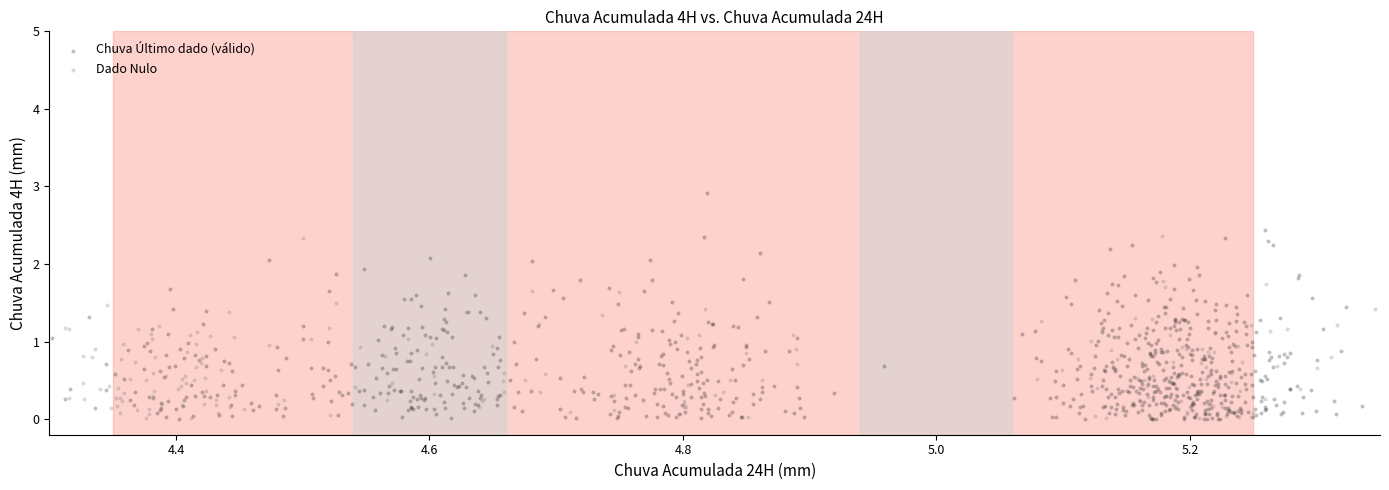

Which series reaches the maximum Y coordinate?

Chuva Último dado (válido)